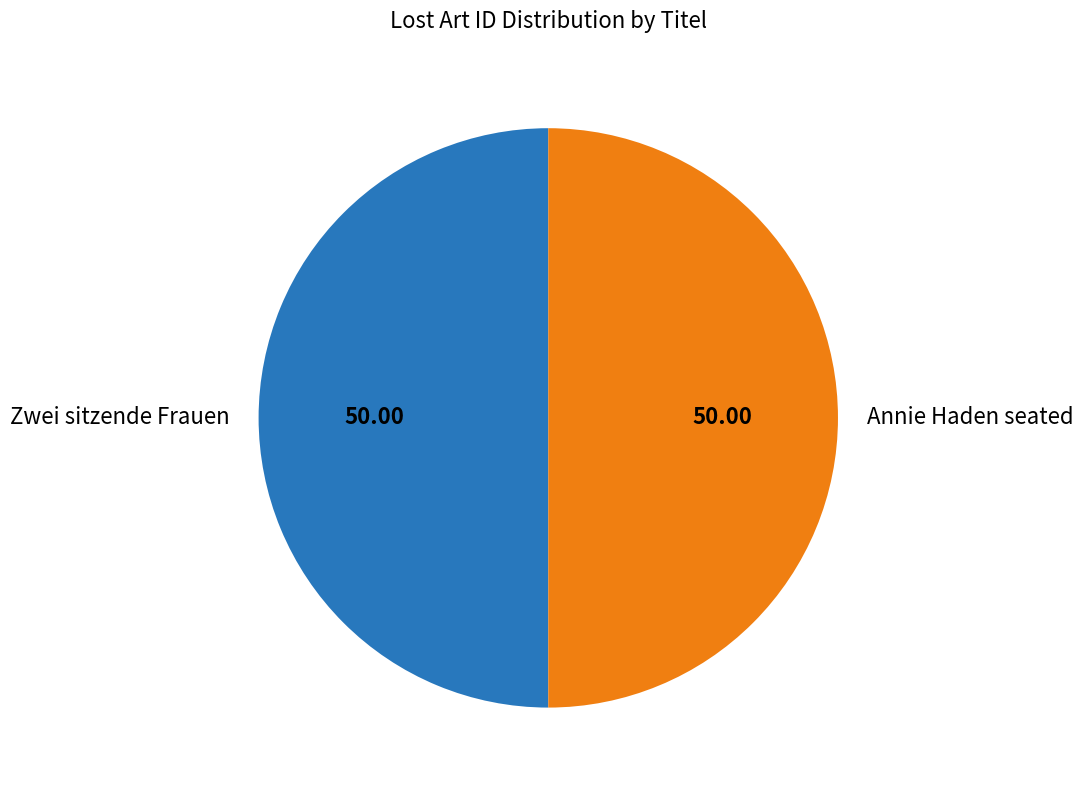

What is the ratio of the value at Annie Haden seated to the value at Zwei sitzende Frauen?

1.0